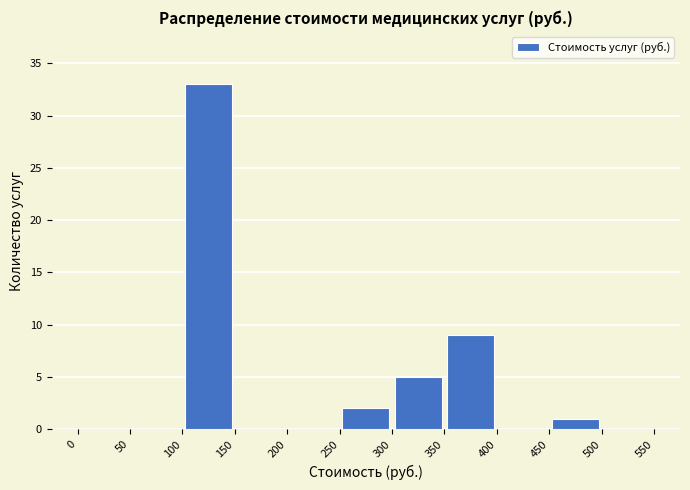

What is the height of the bar covering 350 to 400 on the x-axis? The values are not printed on the chart, so give them approximately, as read against the axis.

9